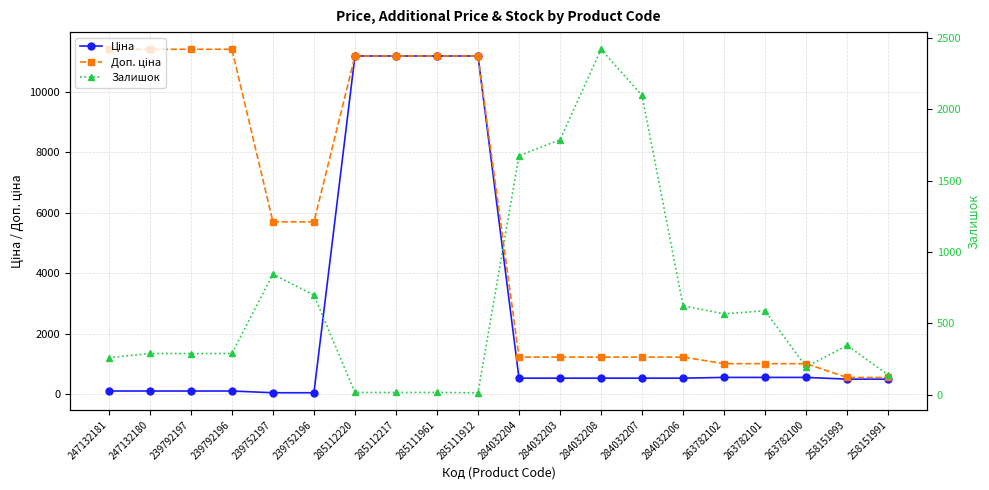

What is the maximum value for Ціна?

11188.2